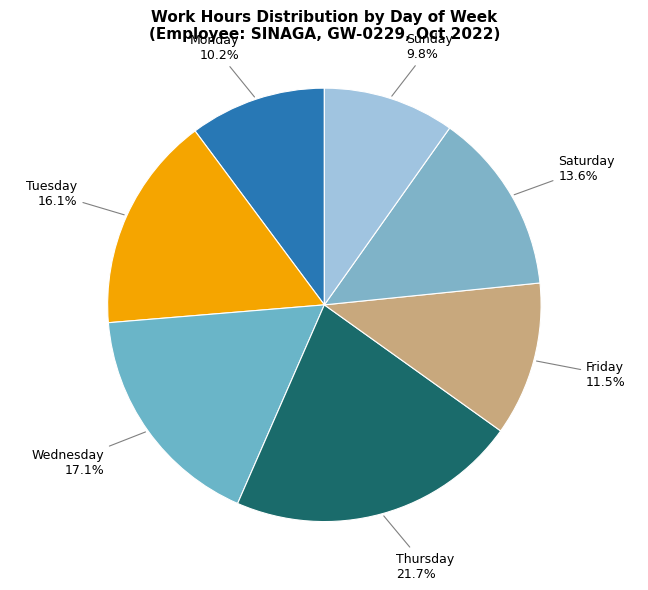

Count the number of slices in the pie.

7